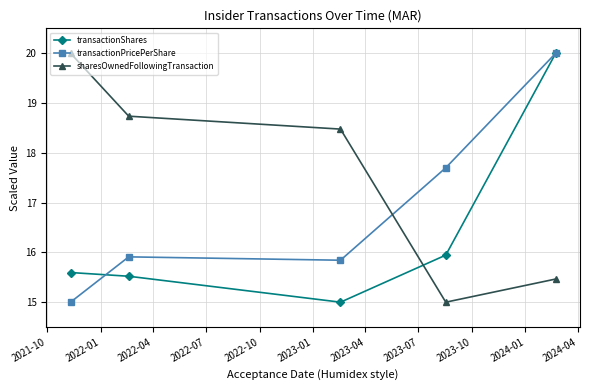

What is the value of the transactionShares point at the 5th from the left?

20.0